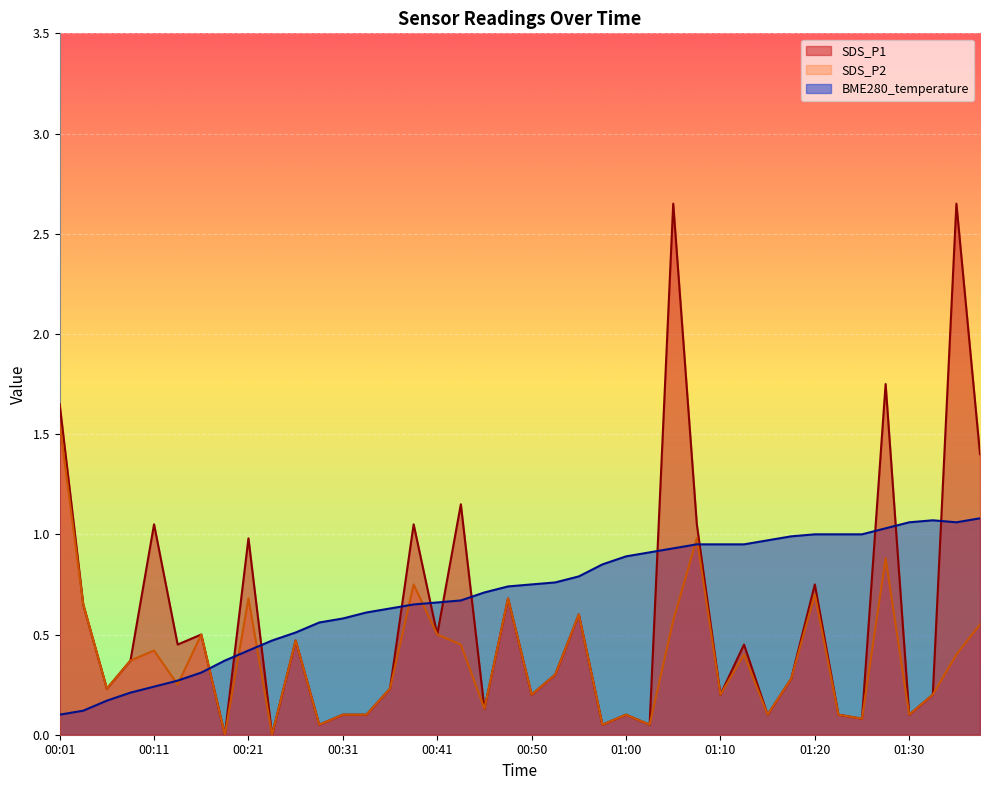

Which series has the largest total across all categories?

BME280_temperature